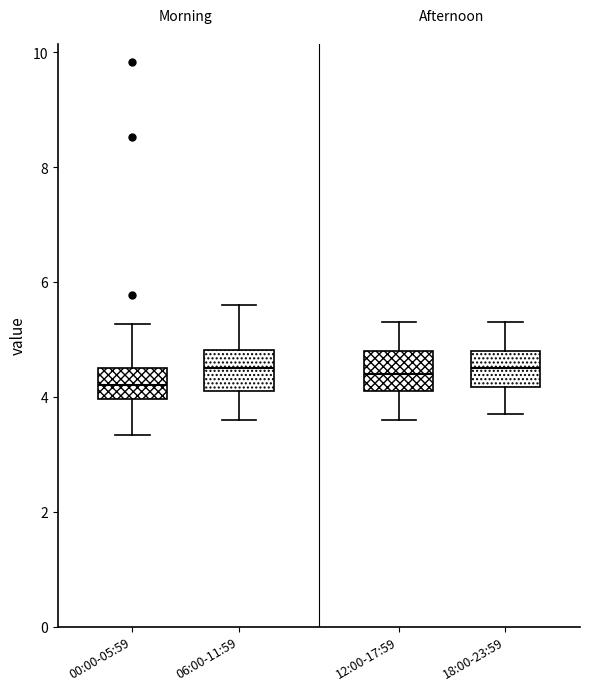

Where does the lower whisker of the box for 00:00-05:59 end on the y-axis? The values are not printed on the chart, so give them approximately, as read against the axis.

3.4